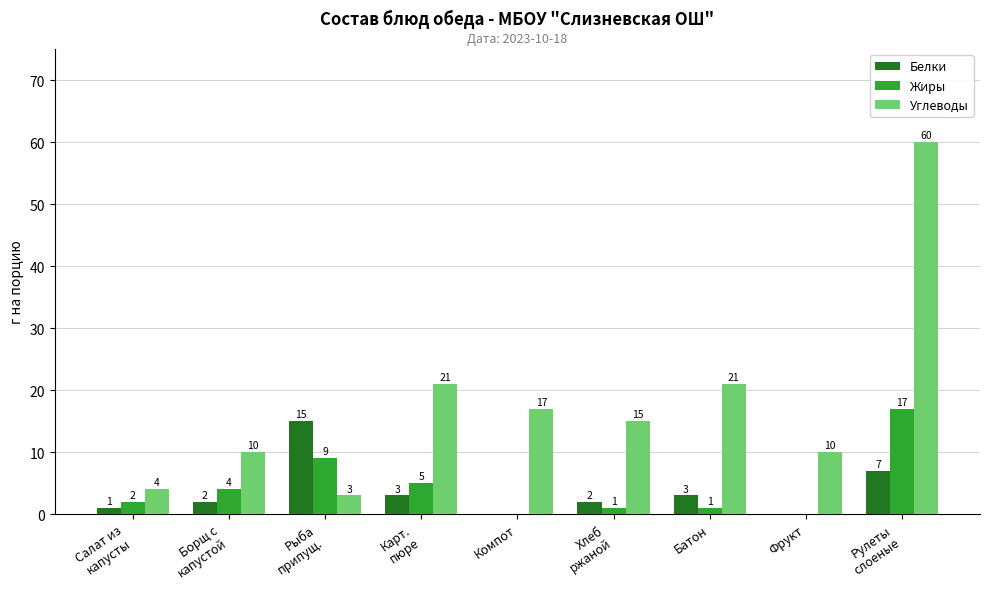

What is the total value across all series at Рыба
припущ.?

27